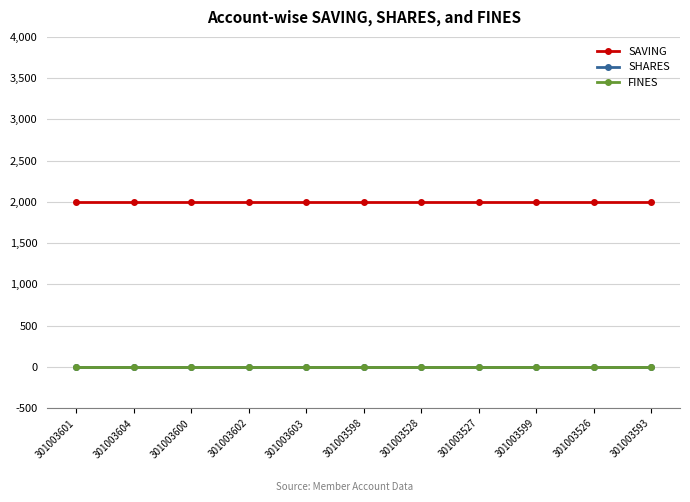

Does the chart have visible grid lines?

Yes